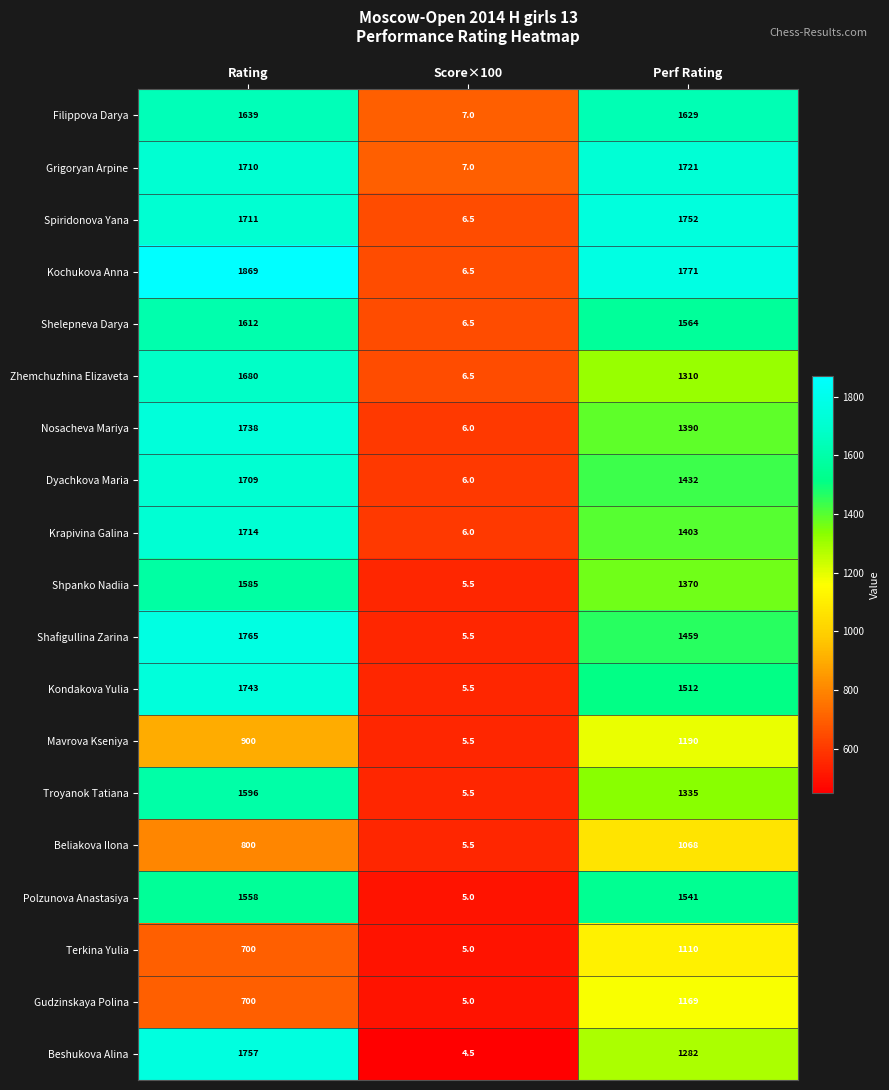

At which label does Shelepneva Darya reach its peak?

Rating